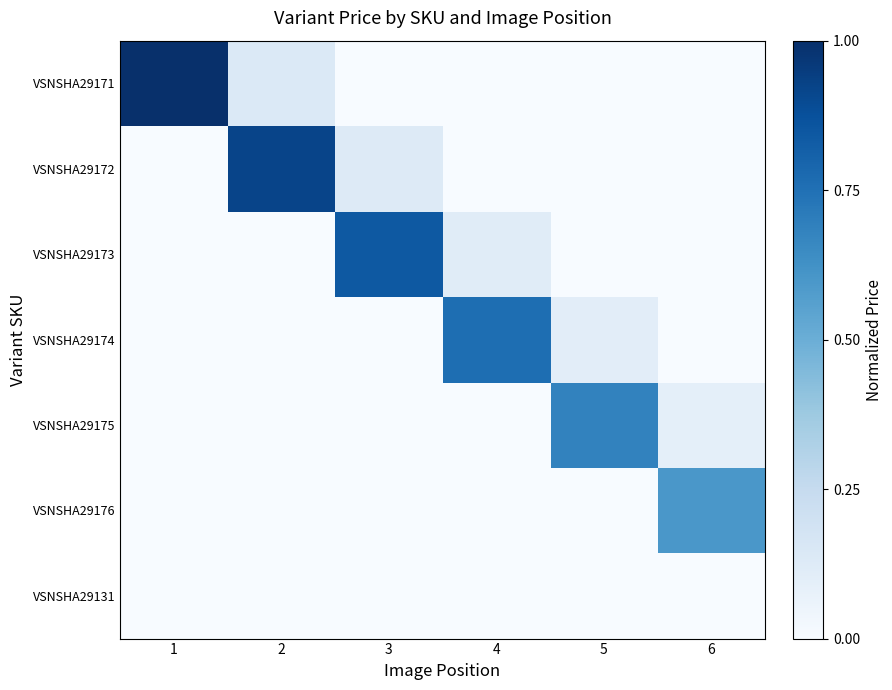

Reading left to right, what are all the values shown in this chart?

VSNSHA29171: 1=1.0	2=0.1	3=0.0	4=0.0	5=0.0	6=0.0
VSNSHA29172: 1=0.0	2=0.9	3=0.1	4=0.0	5=0.0	6=0.0
VSNSHA29173: 1=0.0	2=0.0	3=0.8	4=0.1	5=0.0	6=0.0
VSNSHA29174: 1=0.0	2=0.0	3=0.0	4=0.8	5=0.1	6=0.0
VSNSHA29175: 1=0.0	2=0.0	3=0.0	4=0.0	5=0.7	6=0.1
VSNSHA29176: 1=0.0	2=0.0	3=0.0	4=0.0	5=0.0	6=0.6
VSNSHA29131: 1=0.0	2=0.0	3=0.0	4=0.0	5=0.0	6=0.0